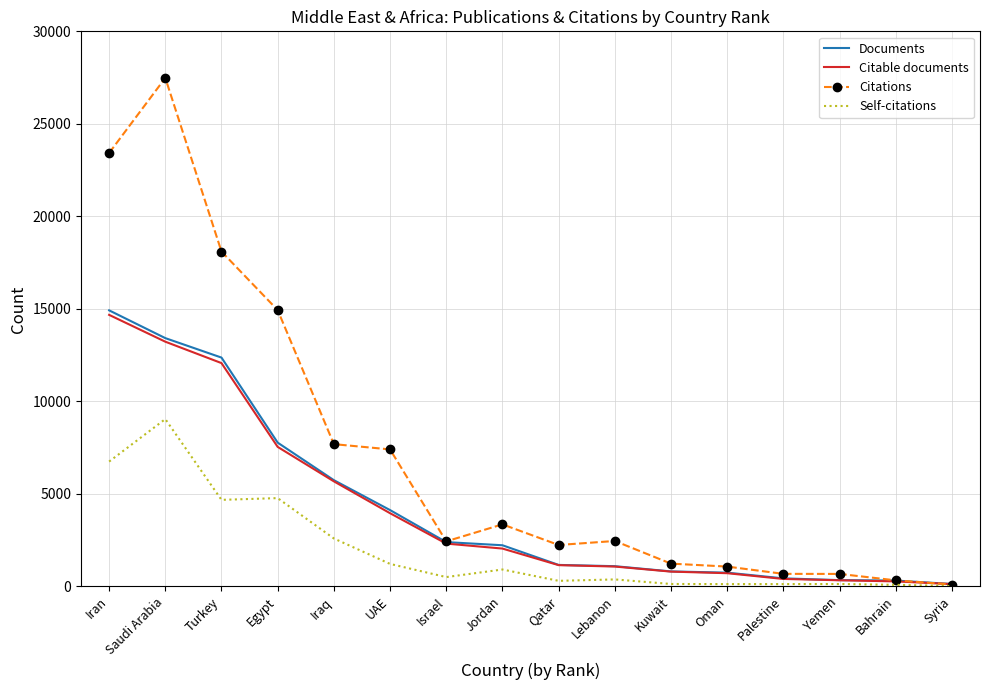

Which series has the largest range (max minus min)?

Citations